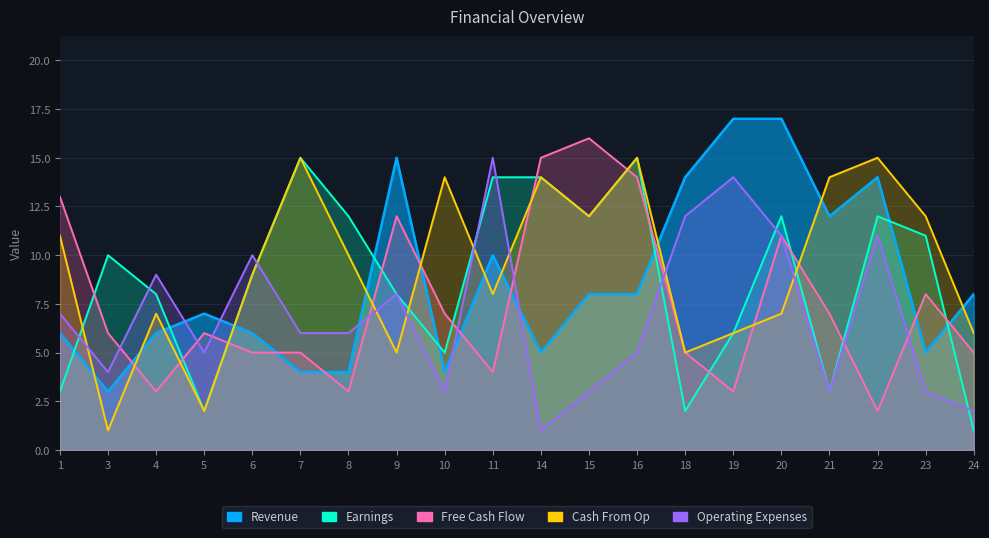

What is the difference between the maximum and minimum values in the Earnings series?

14